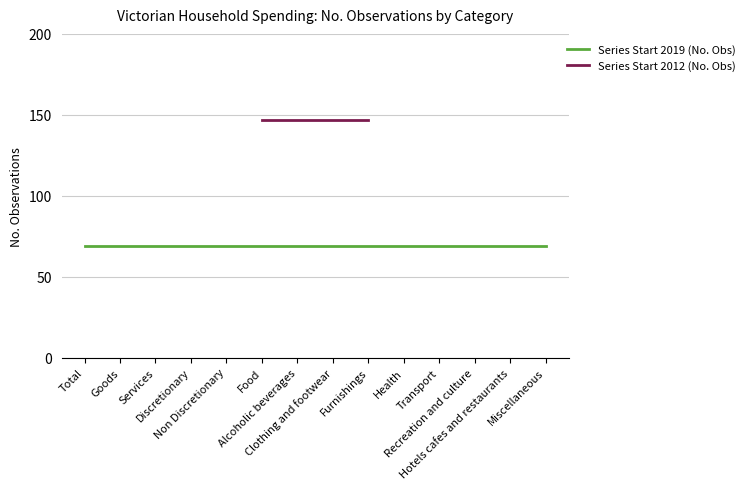

What is the minimum value for No. Obs.?

69